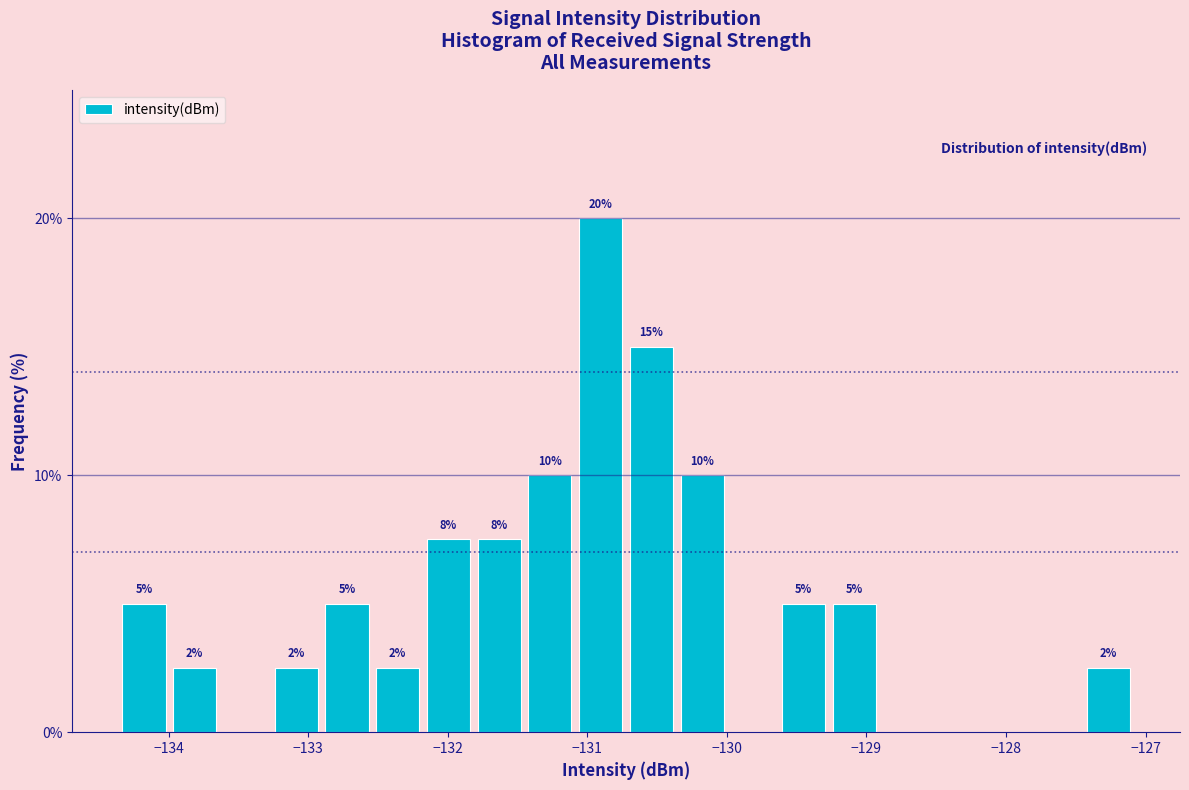

Read against the x-axis, roughly where is the centre of the tallest bar?

-130.9